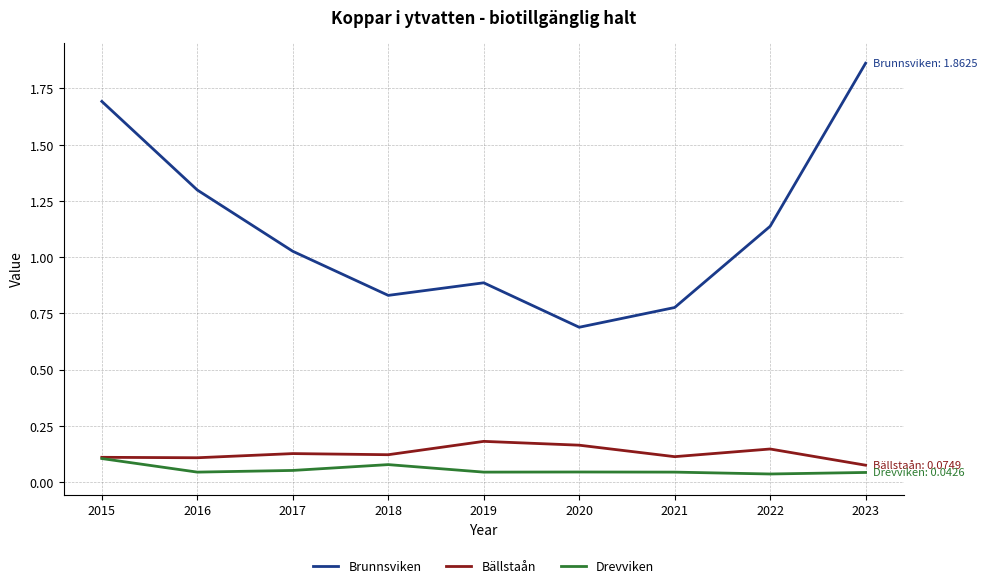

True or false: Brunnsviken and Bällstaån intersect in this chart.

False